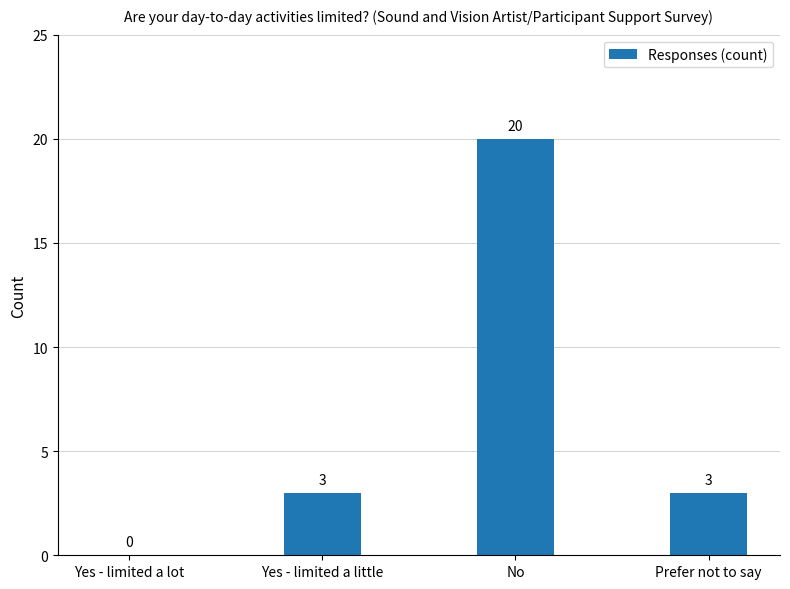

What is the sum of all values?

26